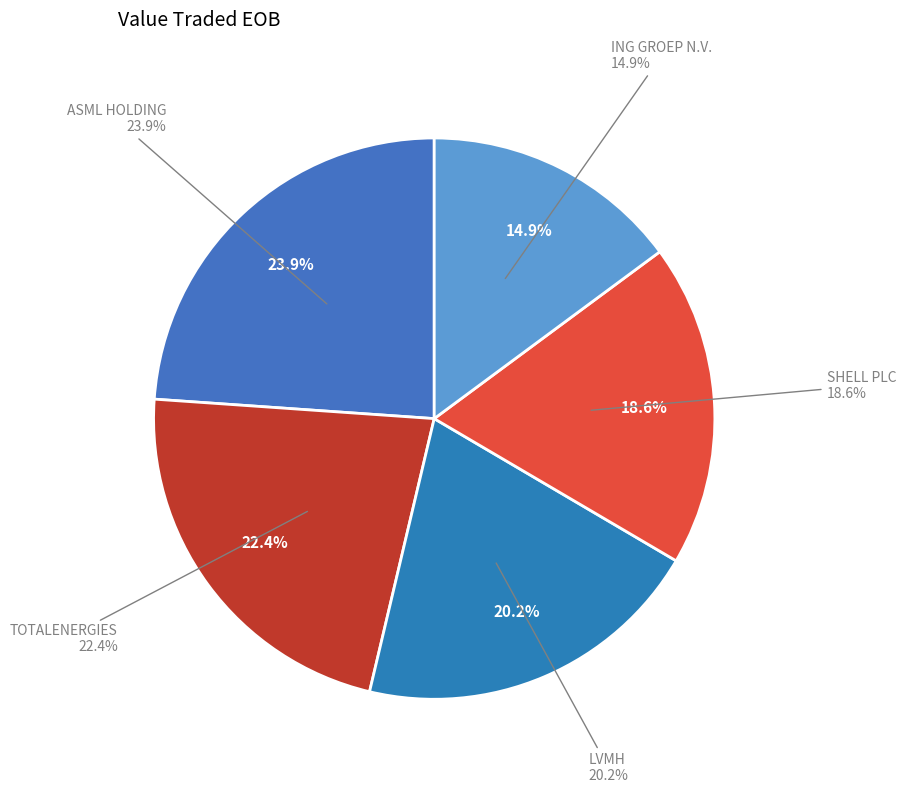

Do ING GROEP N.V. and LVMH together represent more than half of the pie?

No